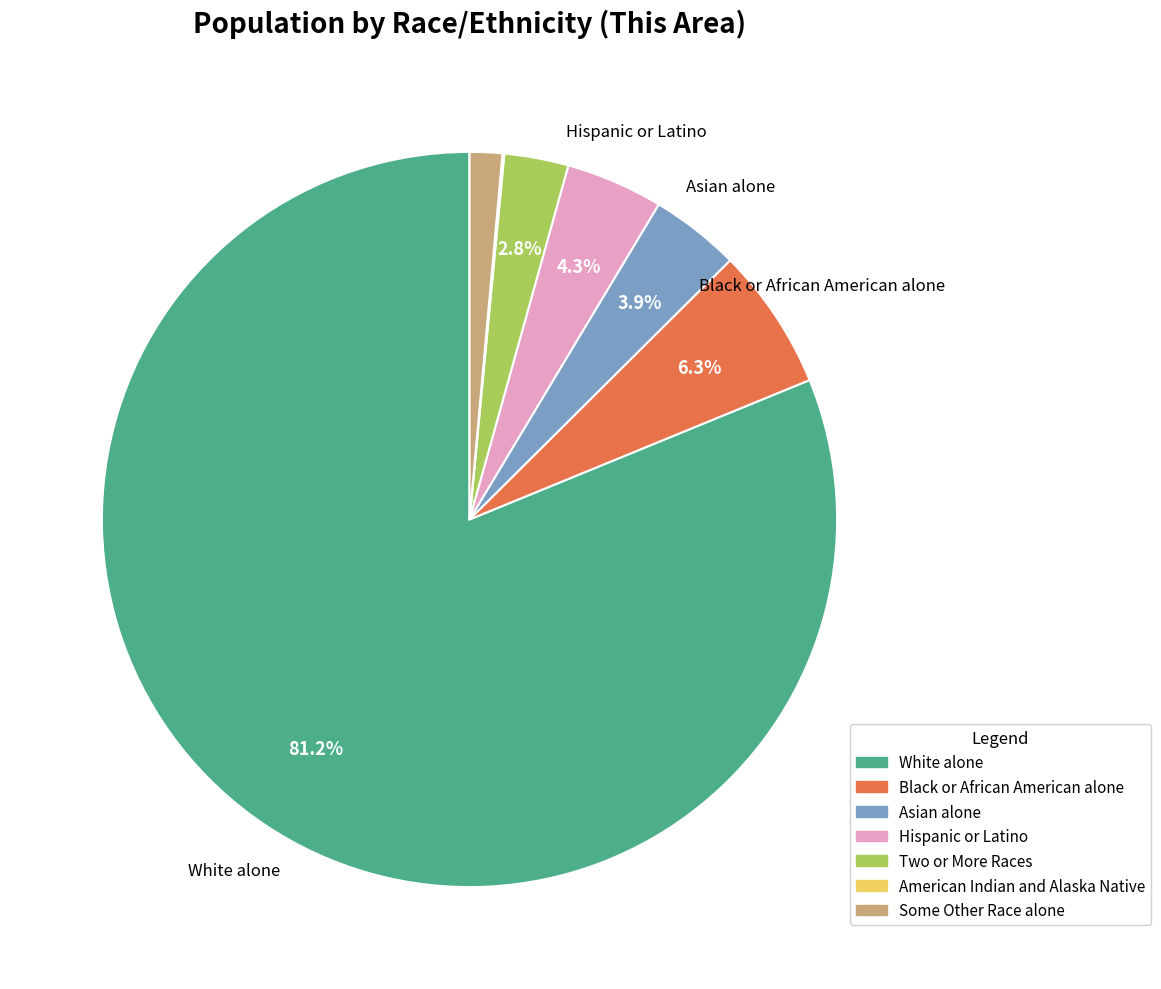

Is there any slice that represents more than half of the pie?

Yes